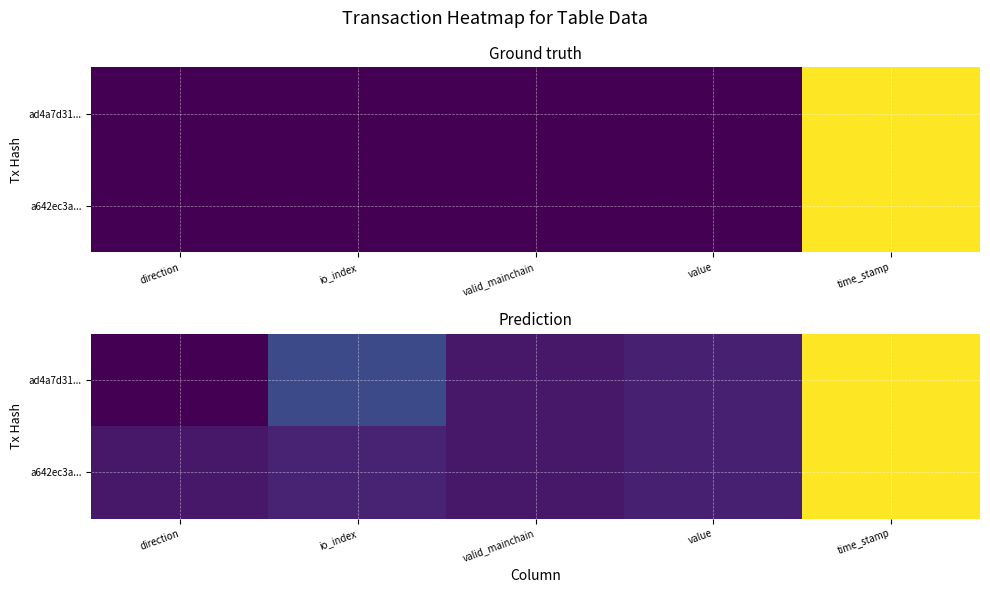

How many data points in a642ec3a... are above 1?

3